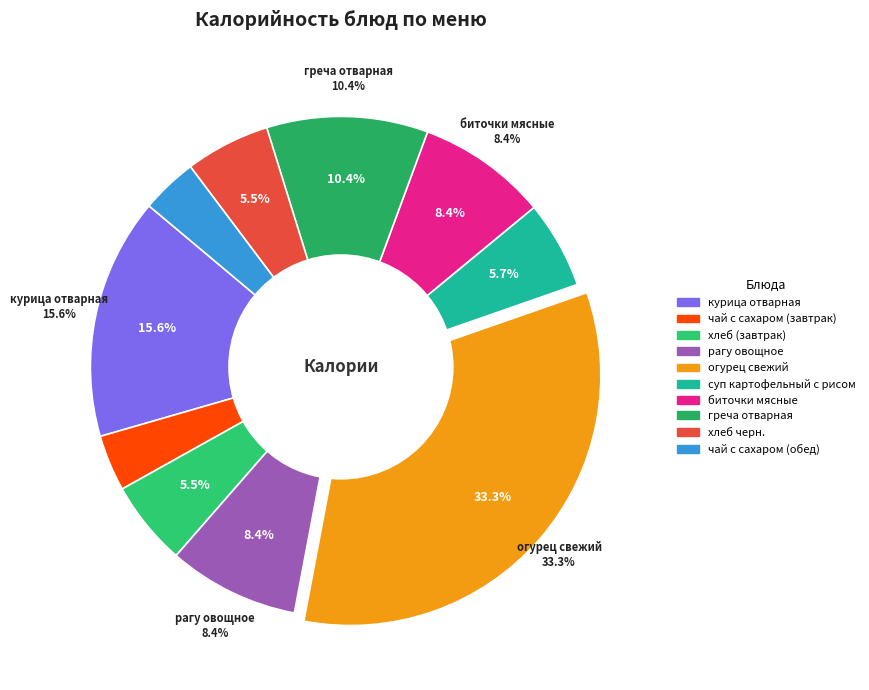

How many segments does this pie chart have?

10